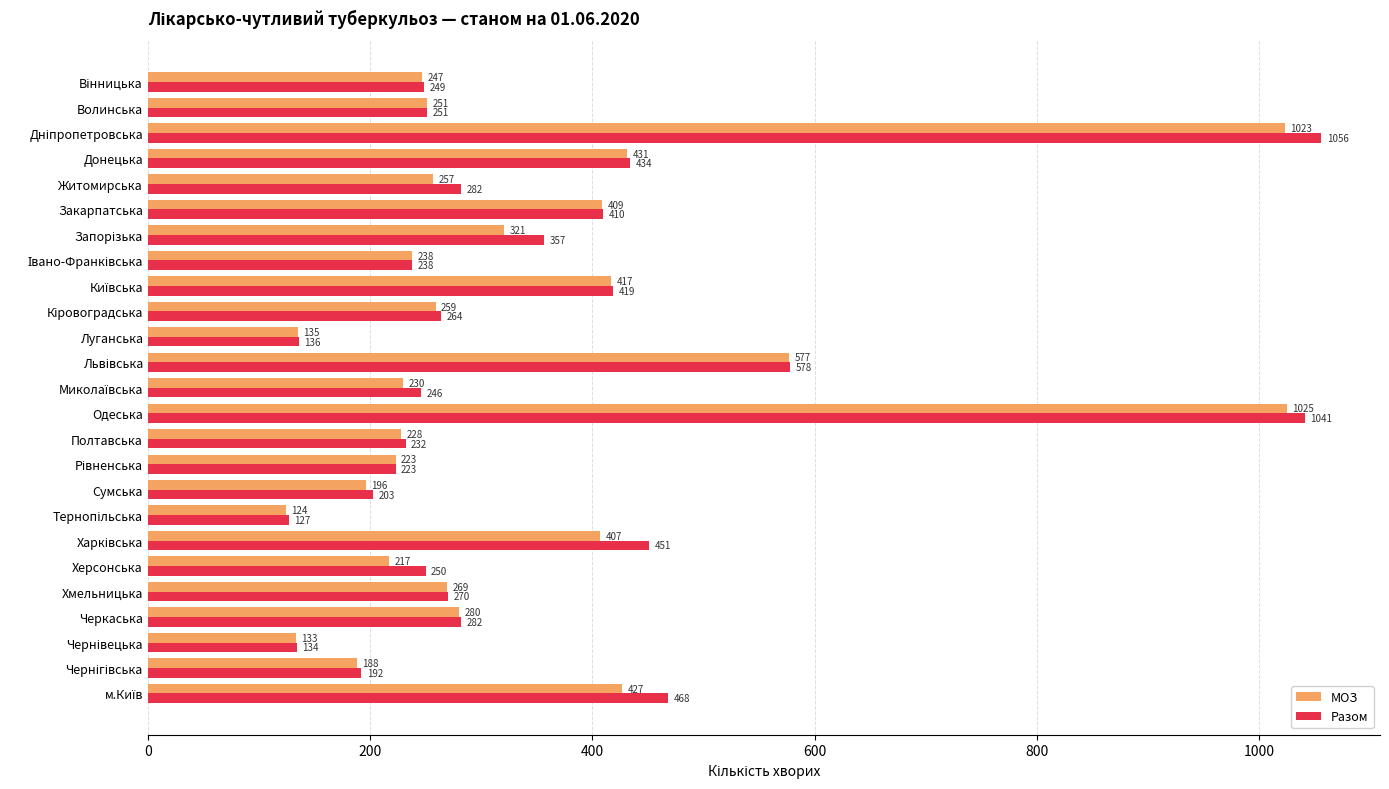

What is the average value of the Разом series?

352